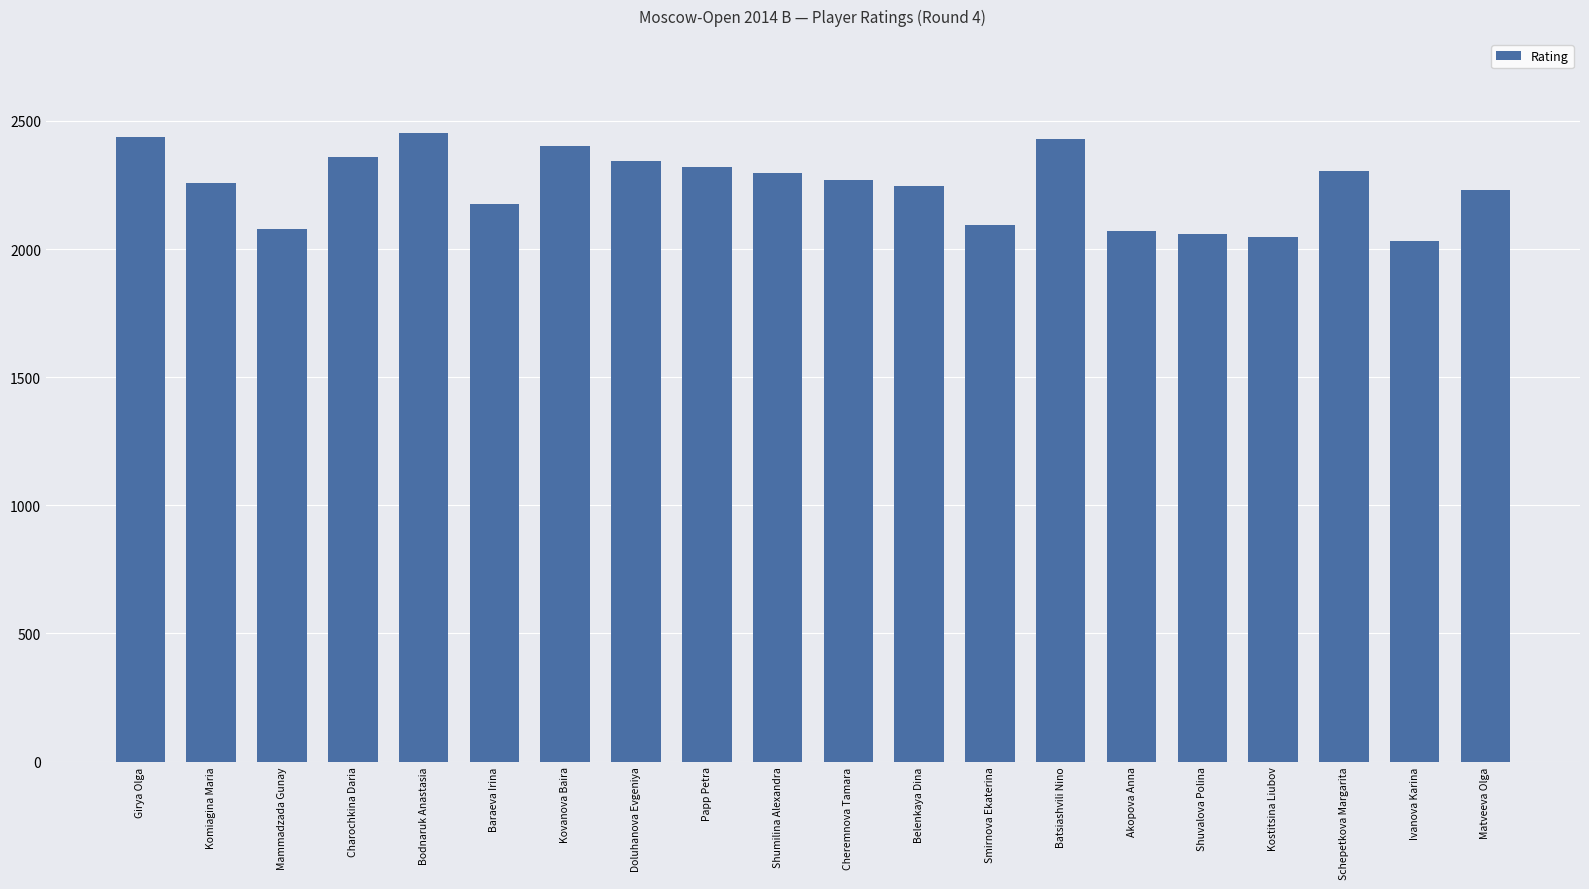

Which has a higher value, Papp Petra or Doluhanova Evgeniya?

Doluhanova Evgeniya